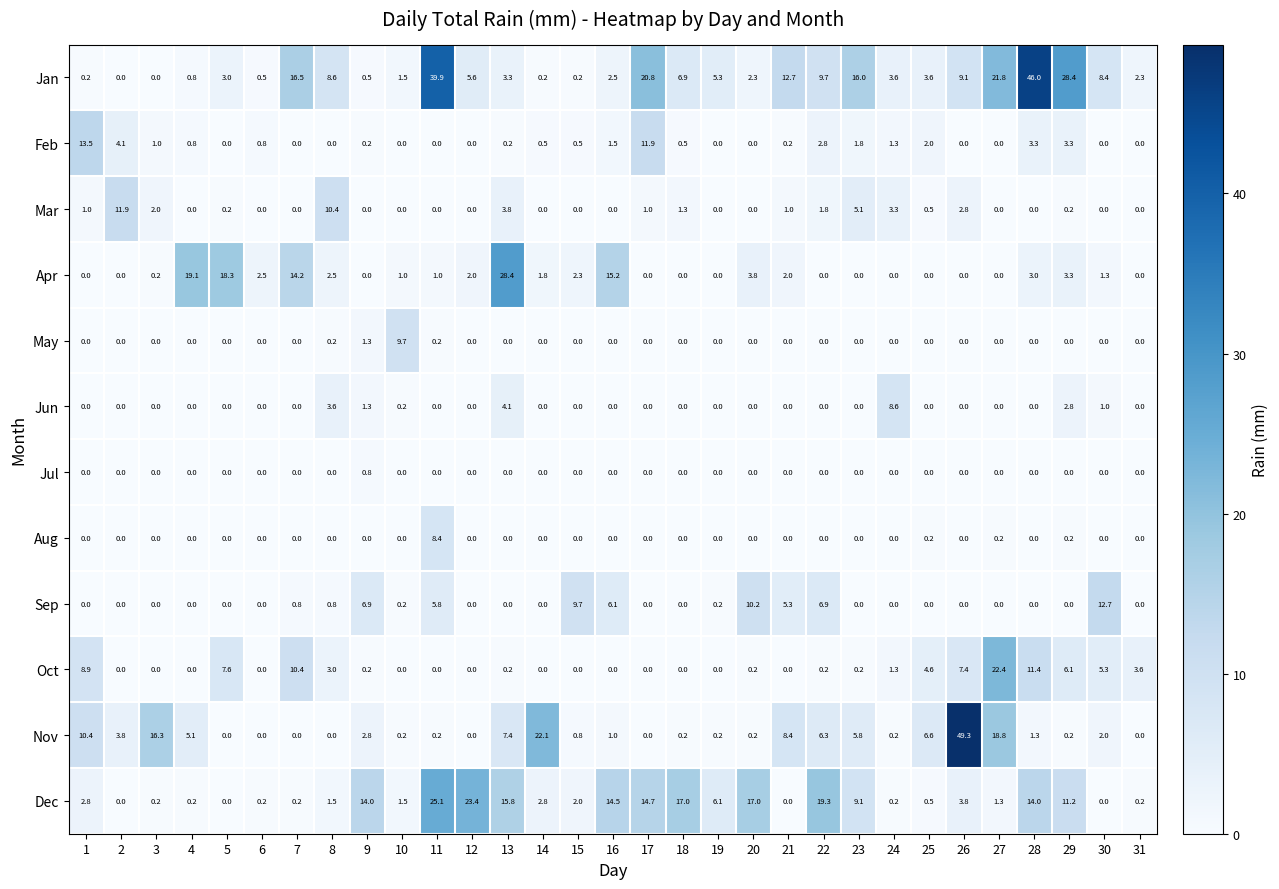

What is the difference between the maximum and minimum values in the Jan series?

46.0